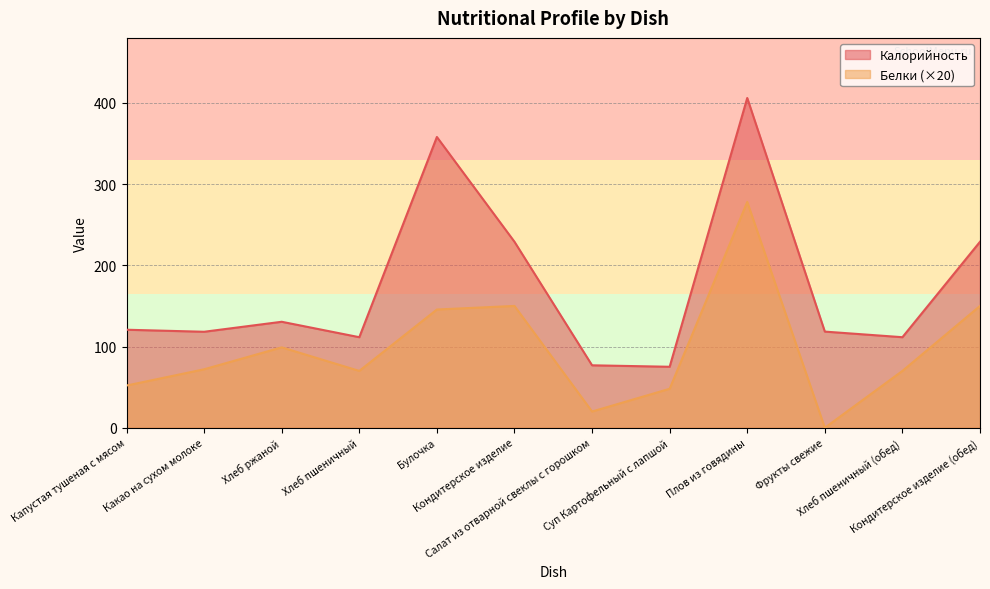

In Белки, how many points are lower than both neighbors (excluding endpoints)?

3